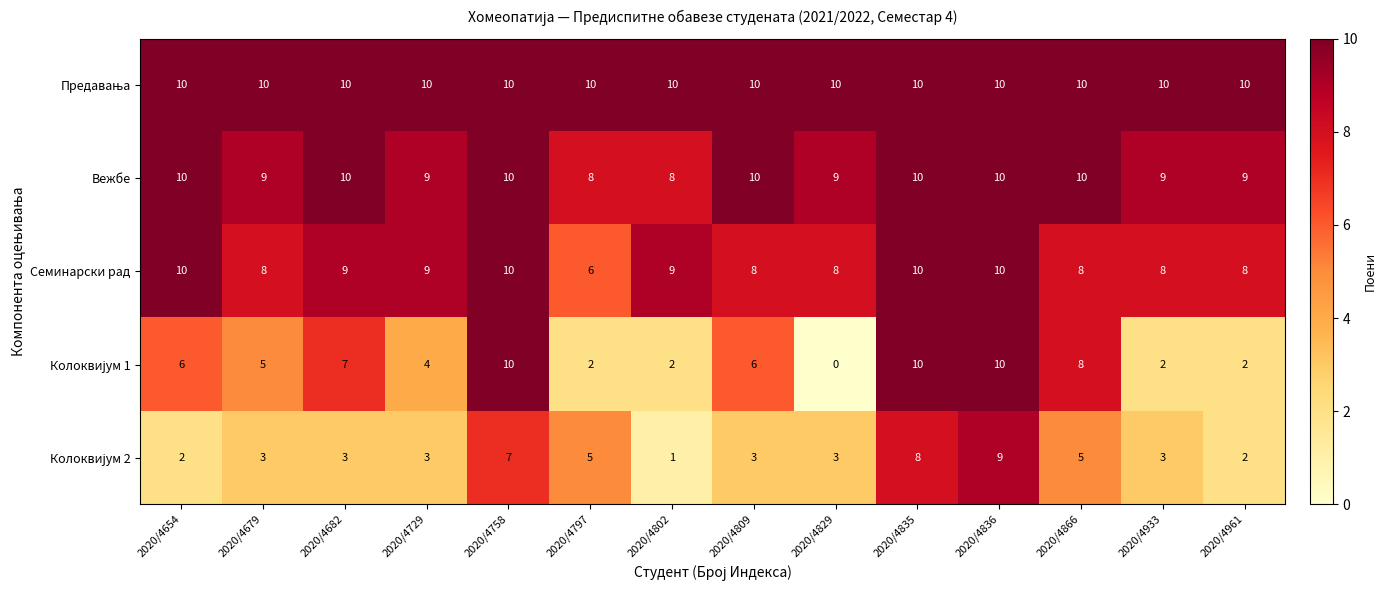

Is it true that Семинарски рад equals 11 at 2020/4933?

False